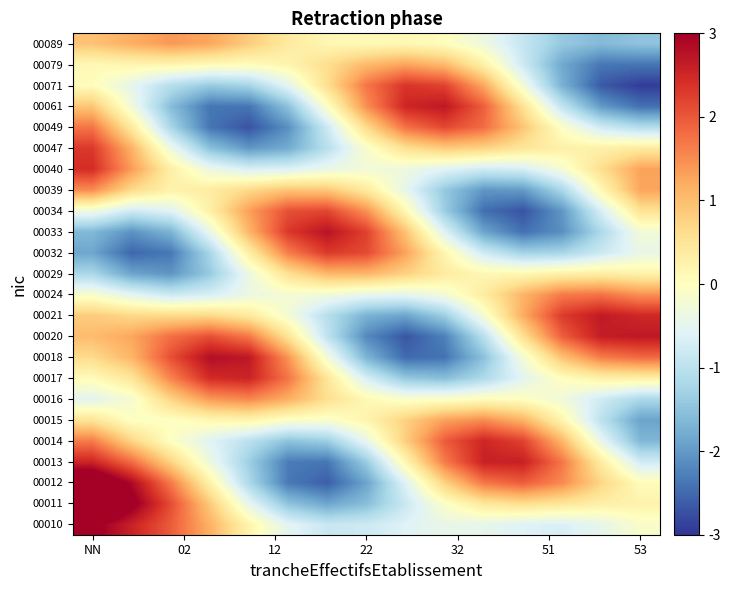

Reading left to right, transcribe all the data shown in this chart.

00010: 3.1	2.6	2.0	1.1	0.2	-0.5	-0.9	-0.8	-0.6	-0.4	-0.5	-0.6	-0.7	-0.5	-0.1
00011: 4.1	3.2	2.1	0.9	-0.5	-1.5	-1.9	-1.6	-0.8	-0.1	0.4	0.6	0.5	0.3	0.2
00012: 3.7	2.9	1.7	0.3	-1.2	-2.3	-2.6	-1.9	-0.6	0.8	1.7	2.0	1.5	0.7	0.1
00013: 2.5	1.8	0.8	-0.4	-1.3	-2.3	-2.4	-1.4	0.2	1.7	2.6	2.6	1.7	0.4	-0.8
00014: 1.7	0.7	-0.0	-0.6	-1.0	-1.5	-1.3	-0.4	0.8	2.0	2.5	2.2	1.1	-0.4	-1.6
00015: 0.5	-0.0	-0.0	0.1	0.2	-0.1	-0.1	0.2	0.8	1.3	1.5	1.1	0.2	-1.0	-1.9
00016: -0.5	-0.2	0.7	1.4	1.6	1.2	0.6	0.1	-0.1	-0.1	0.0	0.0	-0.3	-0.8	-1.2
00017: 0.1	0.5	1.6	2.5	2.5	1.7	0.5	-0.7	-1.4	-1.6	-1.2	-0.5	0.0	0.3	0.3
00018: 0.6	1.1	2.1	2.8	2.7	1.4	-0.2	-1.7	-2.5	-2.4	-1.5	-0.2	0.9	1.6	1.8
00020: 1.0	1.3	1.8	2.1	1.7	0.5	-1.0	-2.2	-2.7	-2.3	-1.0	0.6	1.9	2.6	2.7
00021: 0.8	0.7	0.7	0.7	0.4	-0.2	-1.1	-1.7	-1.9	-1.3	-0.2	1.2	2.3	2.7	2.5
00024: -0.1	-0.5	-0.8	-0.7	-0.4	-0.2	-0.3	-0.4	-0.5	-0.2	0.4	1.1	1.7	1.7	1.5
00029: -1.2	-1.9	-2.1	-1.4	-0.4	0.6	1.1	1.1	0.8	0.4	0.1	0.1	0.3	0.3	0.2
00032: -1.9	-2.5	-2.4	-1.2	0.3	1.6	2.3	2.1	1.3	0.2	-0.8	-1.3	-1.2	-0.8	-0.4
00033: -1.6	-2.1	-1.7	-0.4	1.1	2.3	2.7	2.2	0.9	-0.6	-1.9	-2.4	-2.1	-1.2	-0.3
00034: -0.3	-0.8	-0.6	0.3	1.3	2.1	2.2	1.5	0.1	-1.4	-2.4	-2.7	-2.0	-0.7	0.5
00039: 1.5	0.7	0.2	0.4	0.7	0.9	0.9	0.4	-0.5	-1.4	-2.0	-2.0	-1.2	0.1	1.3
00040: 2.4	1.4	0.3	-0.4	-0.7	-0.6	-0.4	-0.3	-0.3	-0.6	-0.8	-0.7	-0.2	0.6	1.3
00047: 2.3	1.1	-0.4	-1.5	-2.0	-1.8	-1.0	-0.1	0.6	0.9	0.8	0.5	0.3	0.3	0.4
00049: 1.7	0.4	-1.2	-2.4	-2.7	-2.1	-0.8	0.6	1.8	2.2	1.8	0.9	-0.1	-0.8	-1.1
00061: 0.9	-0.3	-1.6	-2.4	-2.4	-1.5	-0.1	1.5	2.5	2.7	1.9	0.5	-0.9	-2.0	-2.4
00071: 0.0	-0.5	-1.1	-1.4	-1.2	-0.5	0.6	1.7	2.4	2.2	1.2	-0.2	-1.7	-2.7	-2.9
00079: 0.1	0.2	0.2	0.1	0.0	0.2	0.6	1.0	1.3	1.0	0.3	-0.8	-1.8	-2.4	-2.4
00089: 0.9	1.2	1.4	1.3	0.8	0.4	0.1	0.1	0.1	0.0	-0.3	-0.9	-1.4	-1.6	-1.5